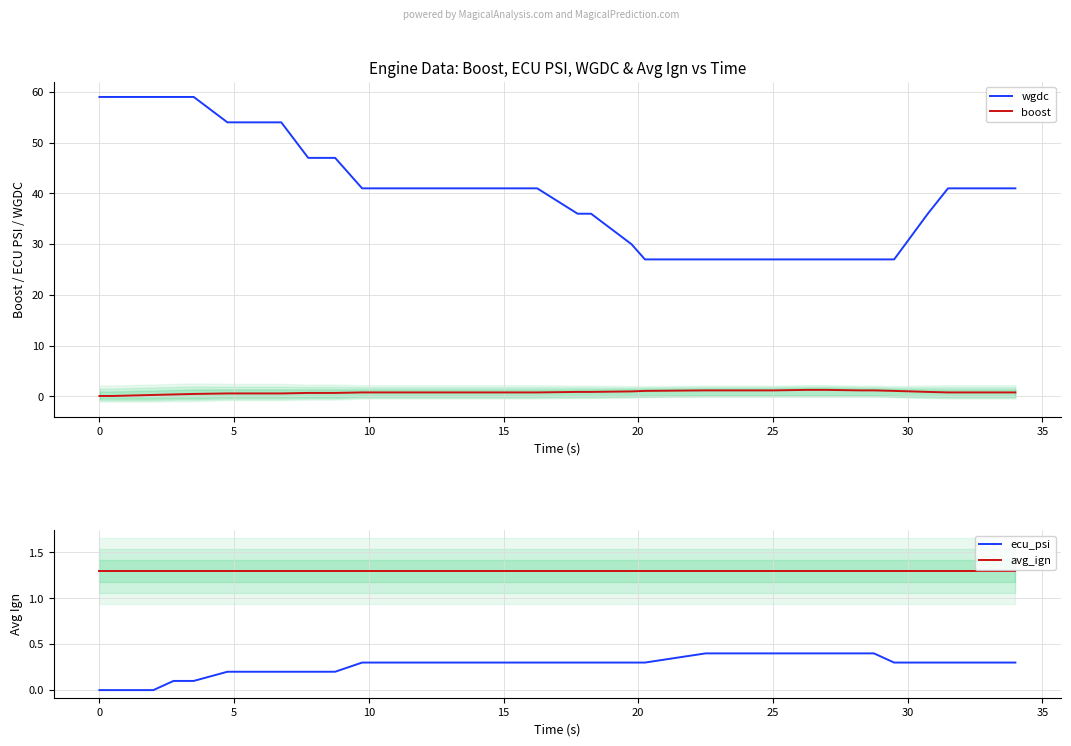

Is the value of ecu_psi at 40 greater than the value of boost at 11?

No